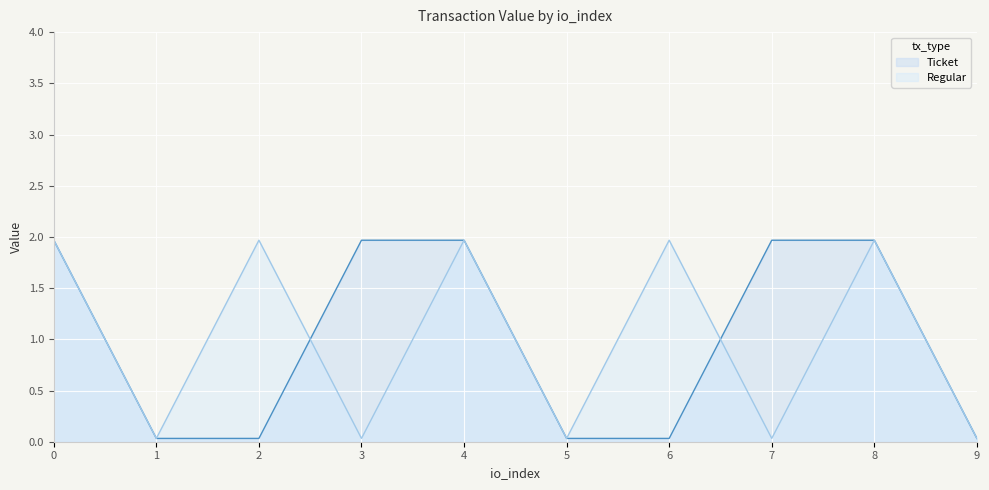

What is the sum of all Ticket values?

10.0